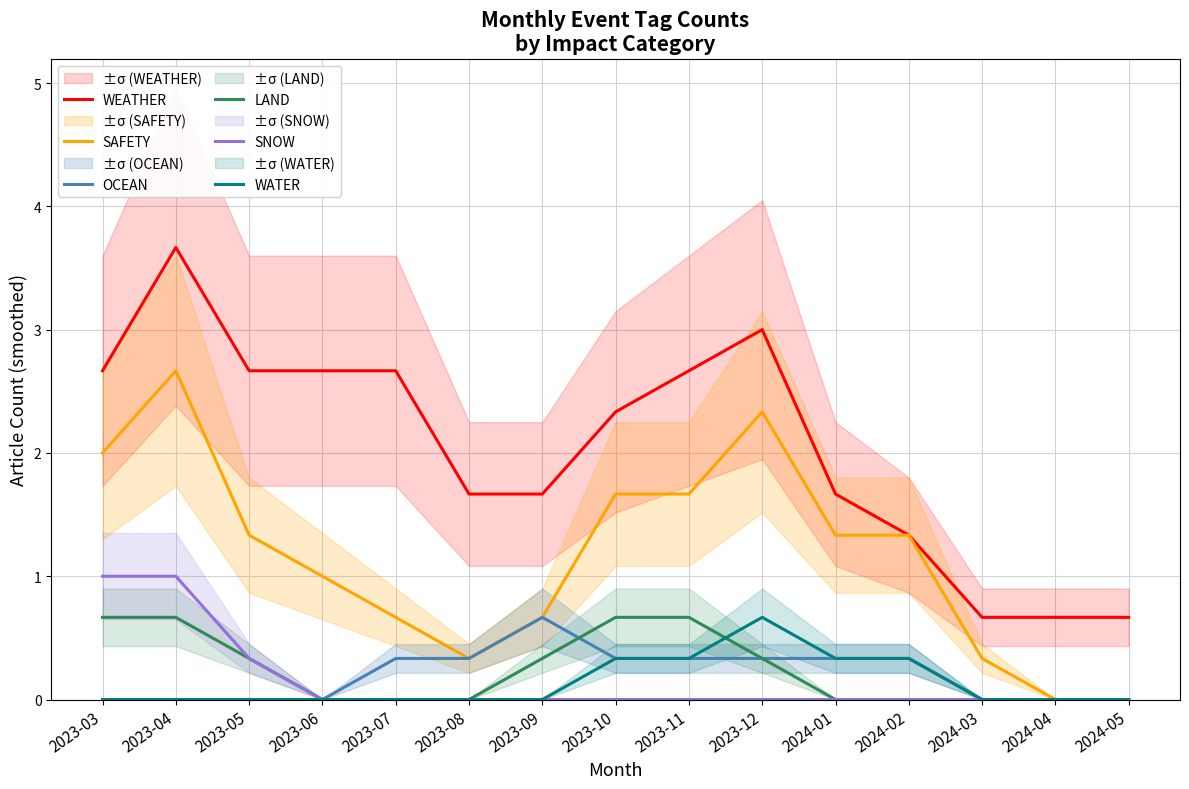

What is the difference between the maximum and minimum values in the SAFETY series?

2.7